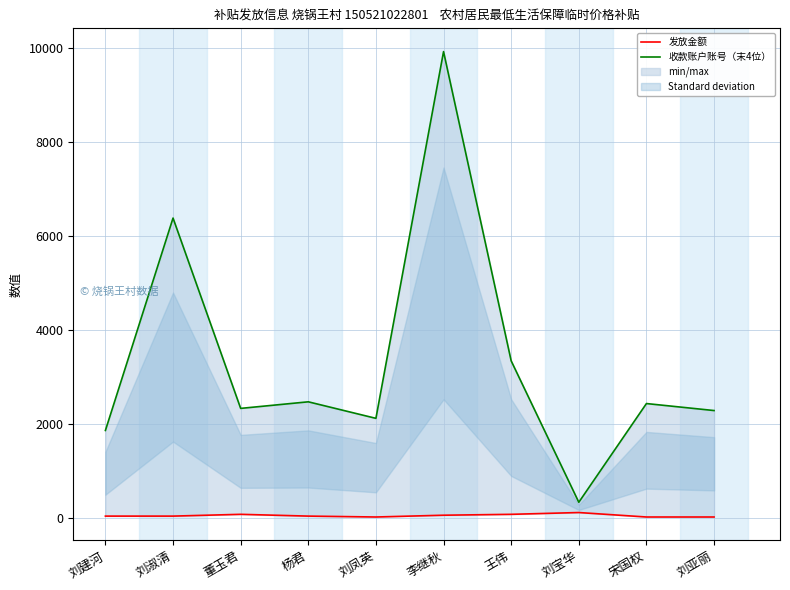

True or false: 收款账户账号（末4位） and 发放金额 intersect in this chart.

False